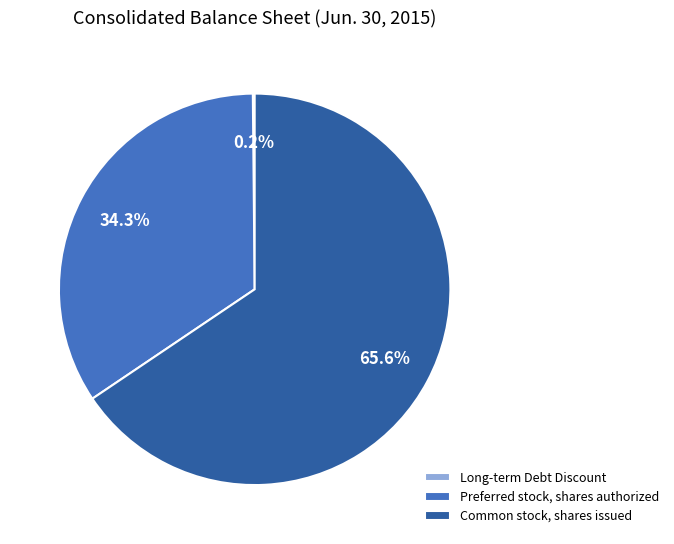

Does Common stock, shares issued account for over 50% of the chart?

Yes